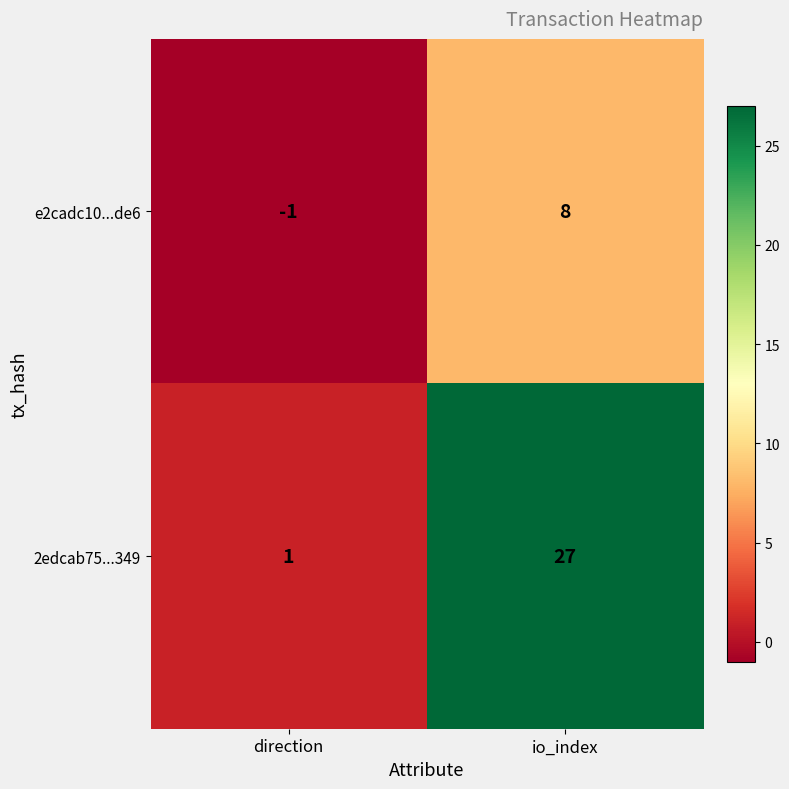

Which label corresponds to the largest value in the chart?

io_index